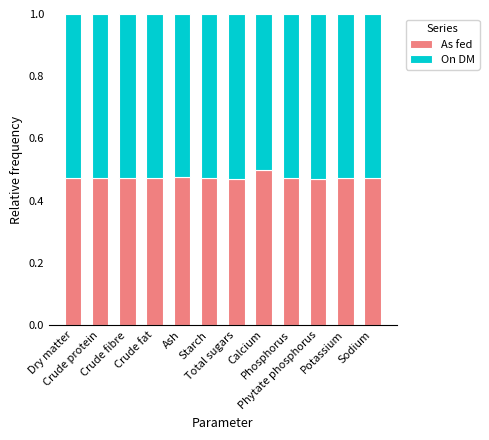

Which series has the largest total across all categories?

On DM